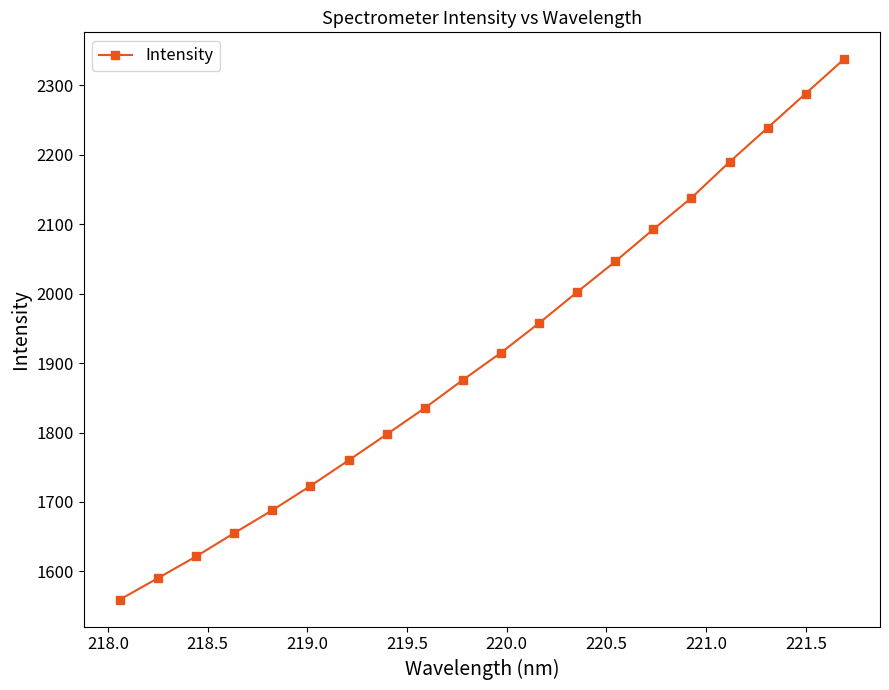

What is the smallest value displayed?

1559.5